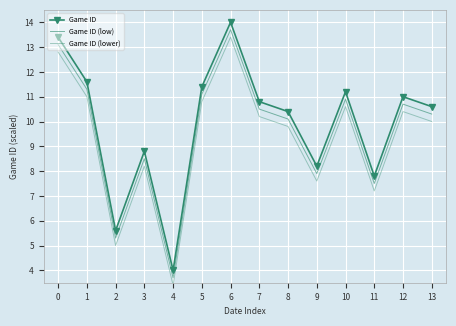

Where is the first local minimum for Game ID (lower)?

2